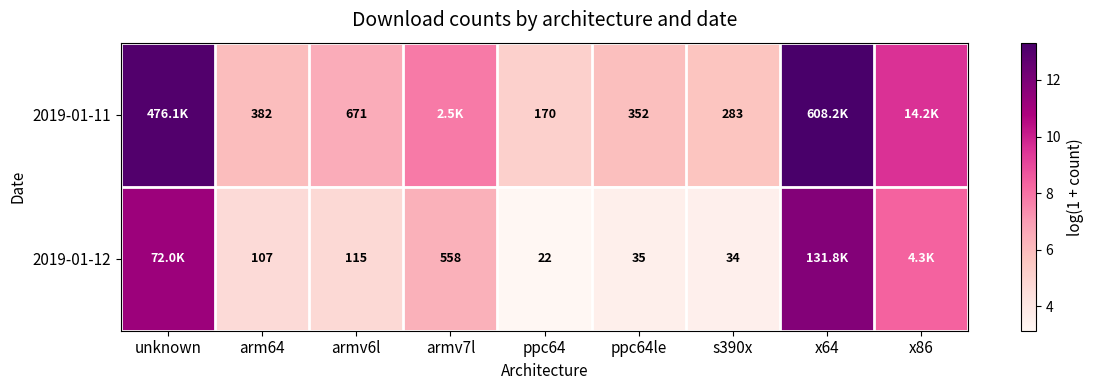

How many data points in 2019-01-12 are less than 4?

3